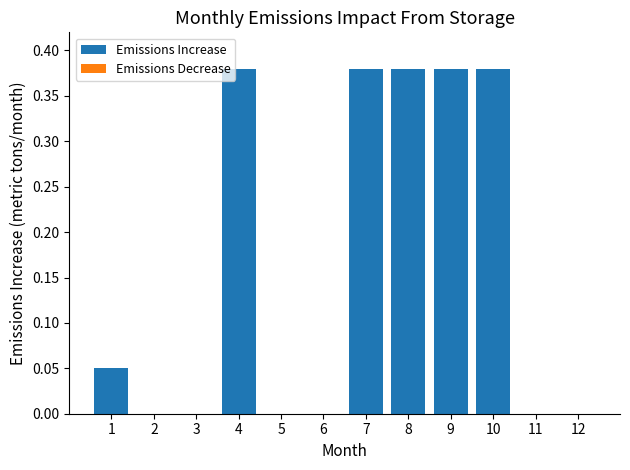

What is the sum of all values?

2.0